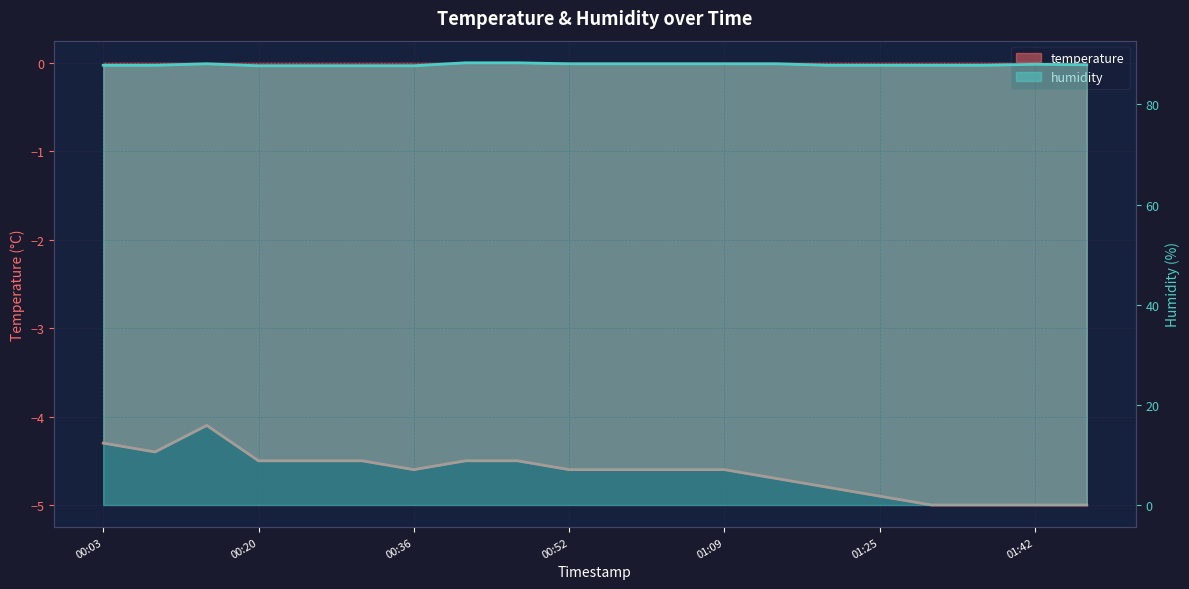

What is the greatest value displayed?

88.3